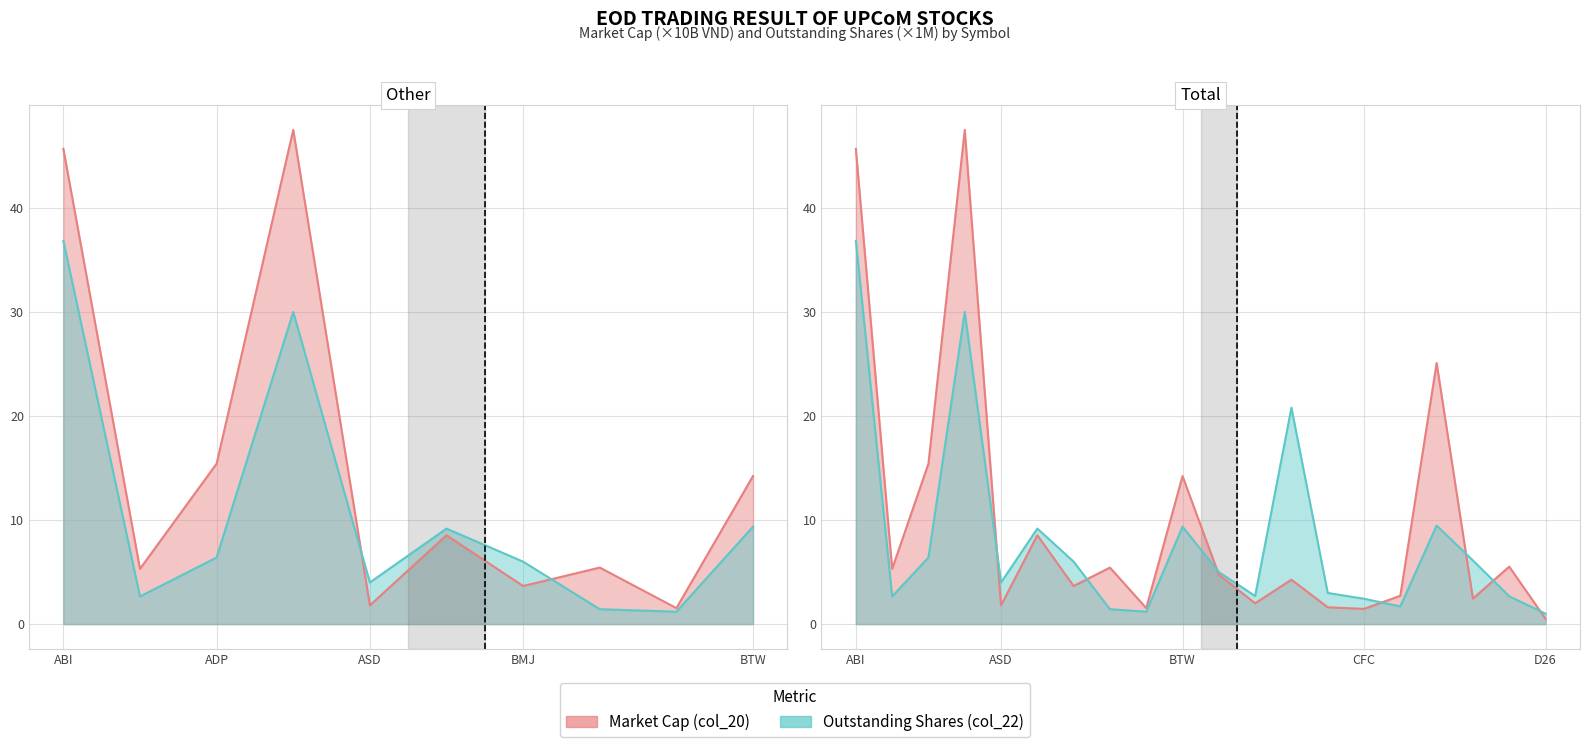

In Market Cap (col_20), how many points are higher than both neighbors (excluding endpoints)?

7